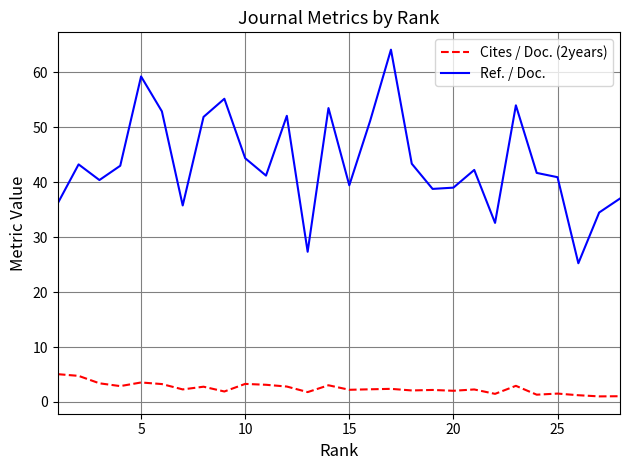

Which series has the largest total across all categories?

Ref. / Doc.